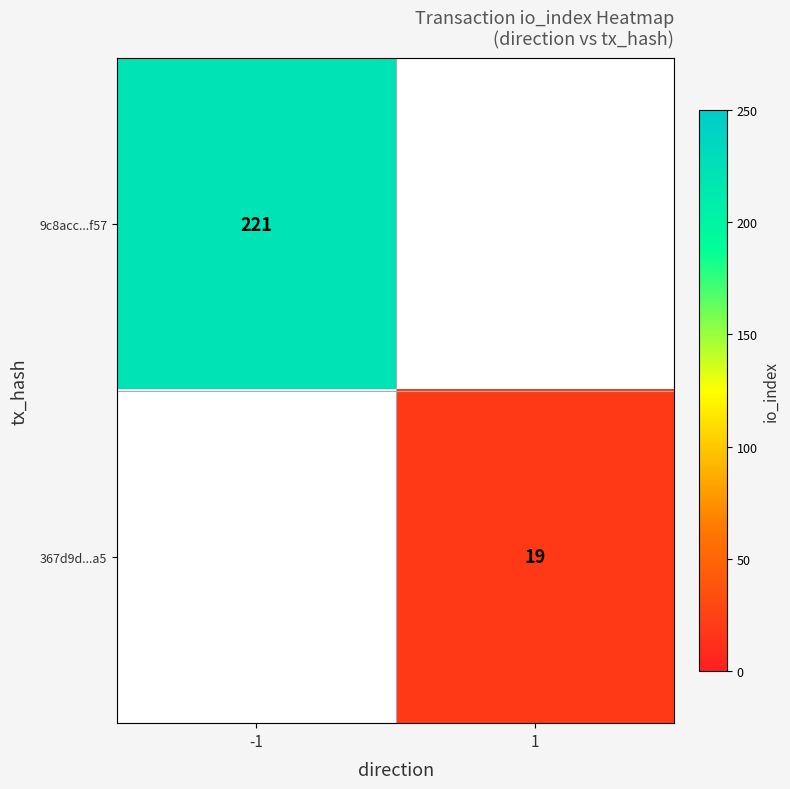

Which category has the highest value across all series?

-1